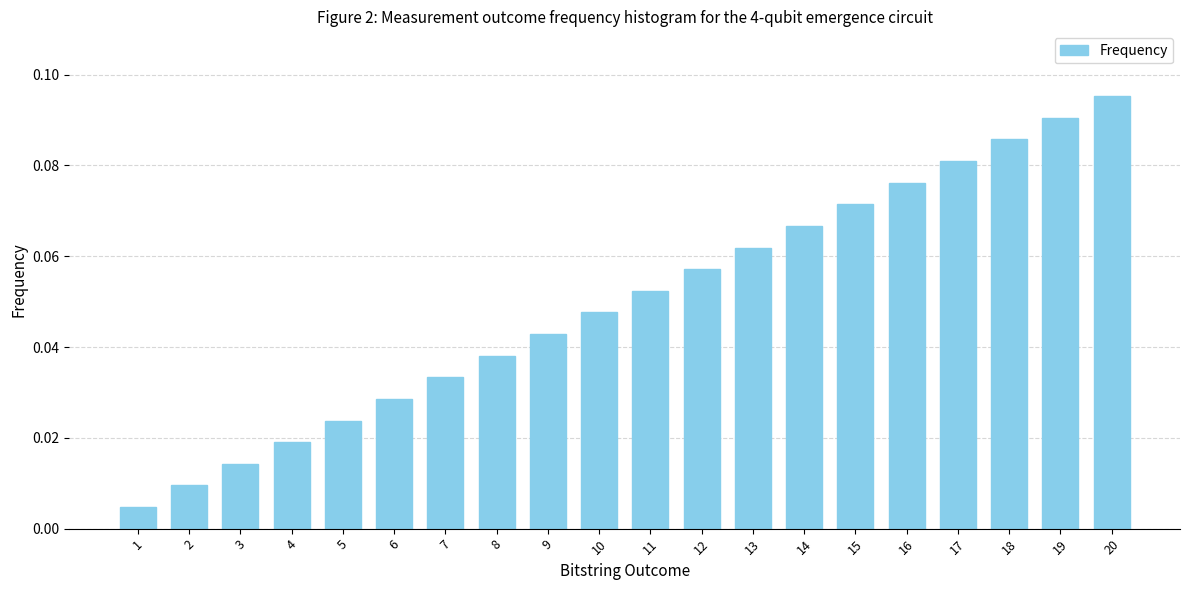

Which category has the highest value across all series?

20